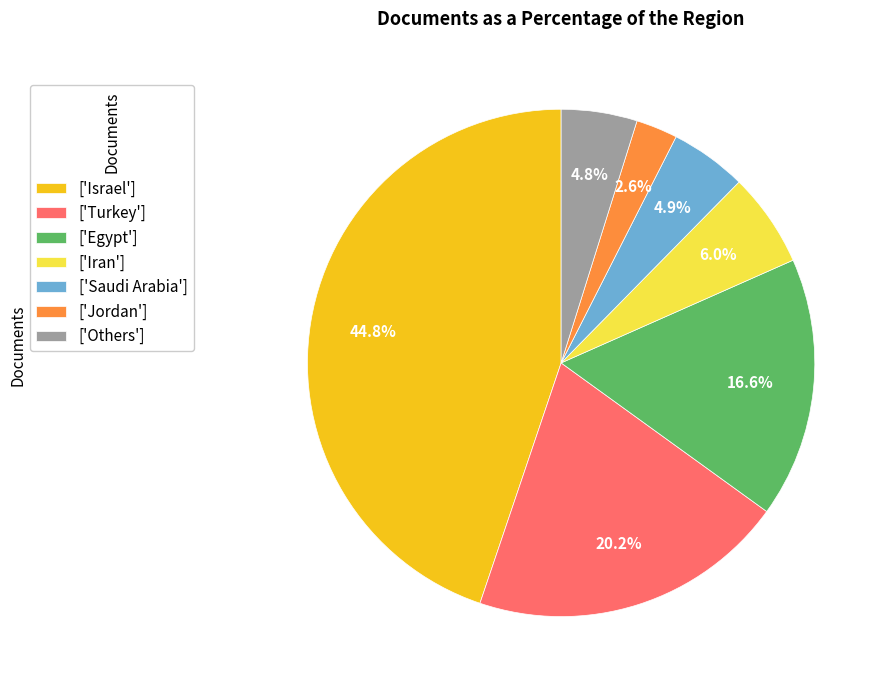

Is the sum of ['Others'] and ['Jordan'] greater than half?

No